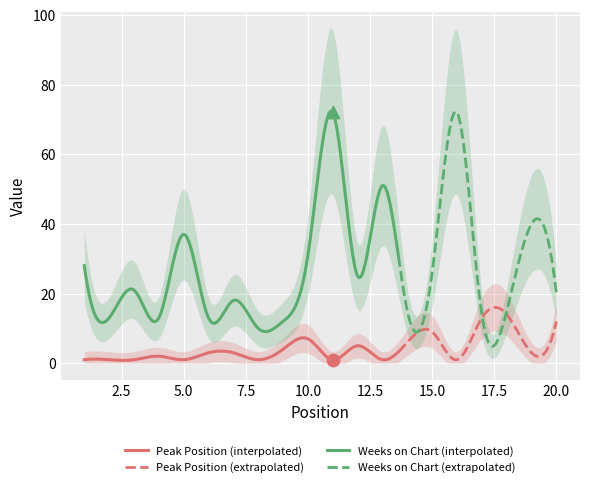

Which series has the largest total across all categories?

Weeks on Chart